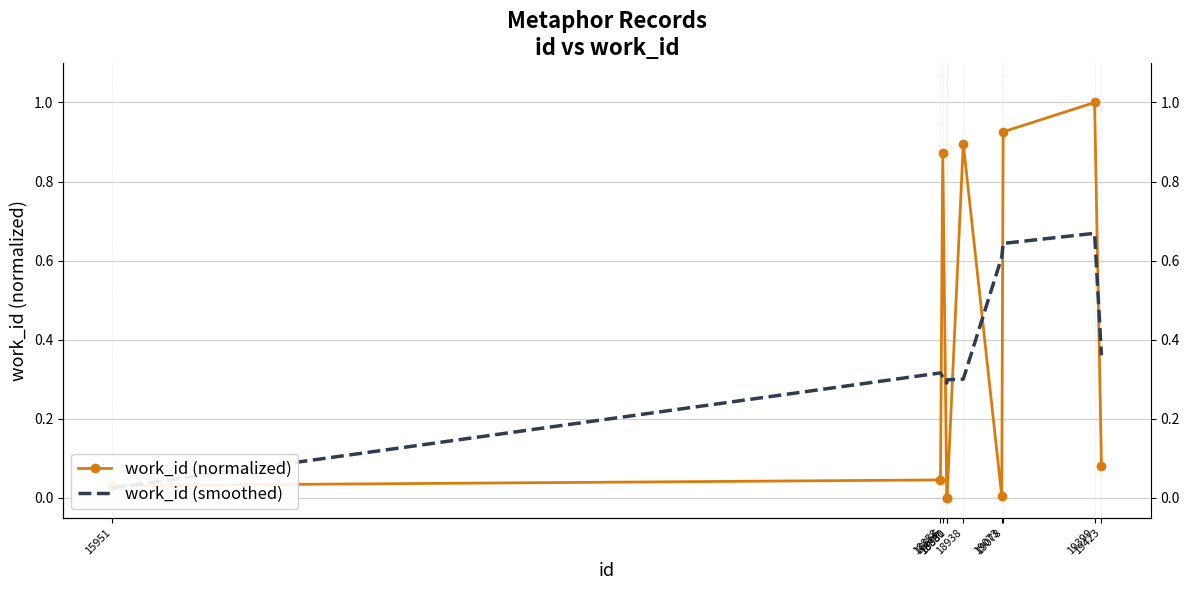

List the series in order of their peak value, lowest first.

work_id (smoothed), work_id (normalized)